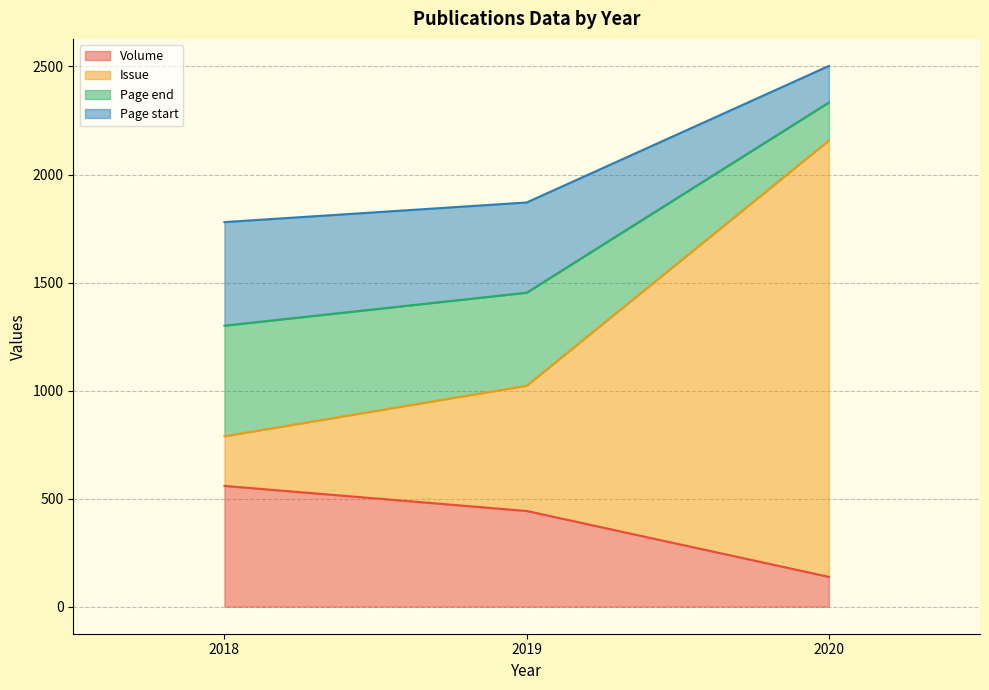

Rank the categories by Volume value from lowest to highest.

2020, 2019, 2018